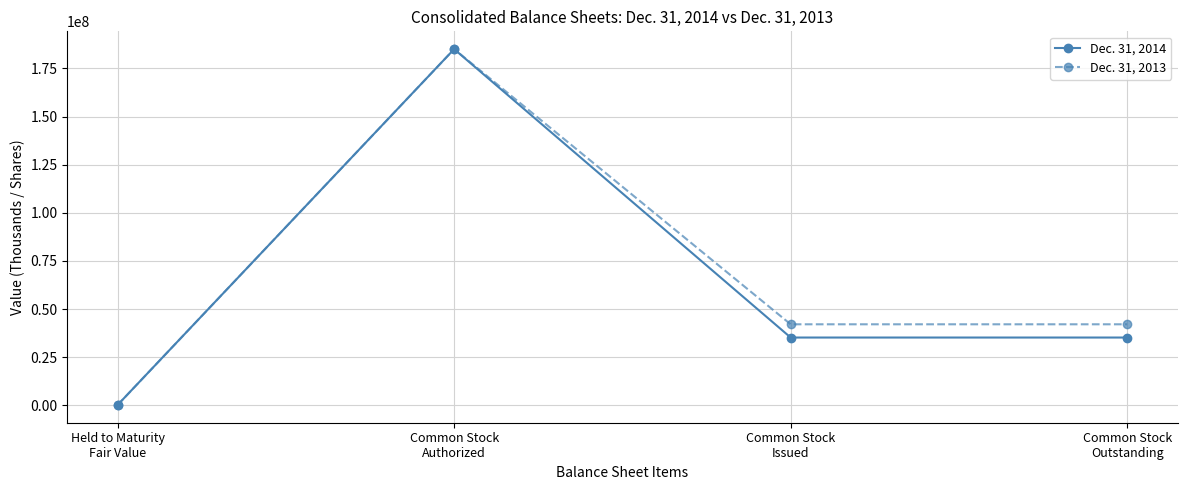

What is the value of the Dec. 31, 2014 point at the 2nd from the left?

185000000